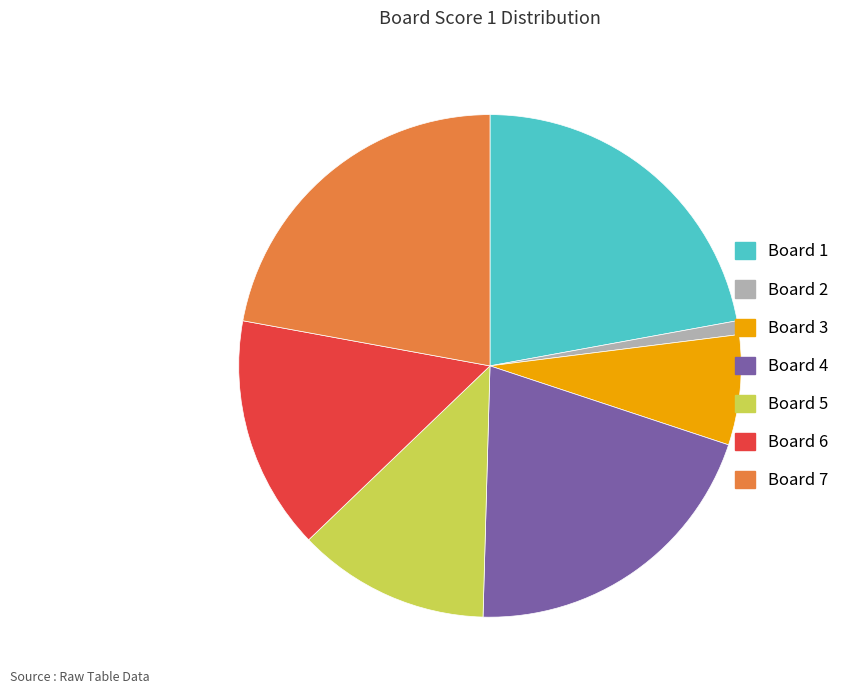

How many slices are in this pie chart?

7